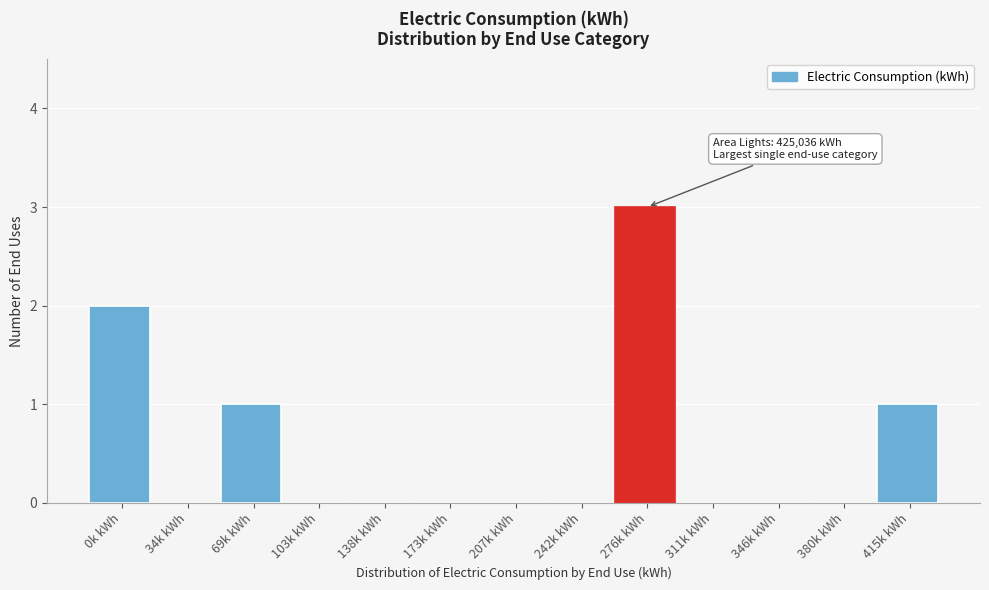

Reading left to right, transcribe all the data shown in this chart.

0k kWh=2	34k kWh=0	69k kWh=1	103k kWh=0	138k kWh=0	173k kWh=0	207k kWh=0	242k kWh=0	276k kWh=3	311k kWh=0	346k kWh=0	380k kWh=0	415k kWh=1